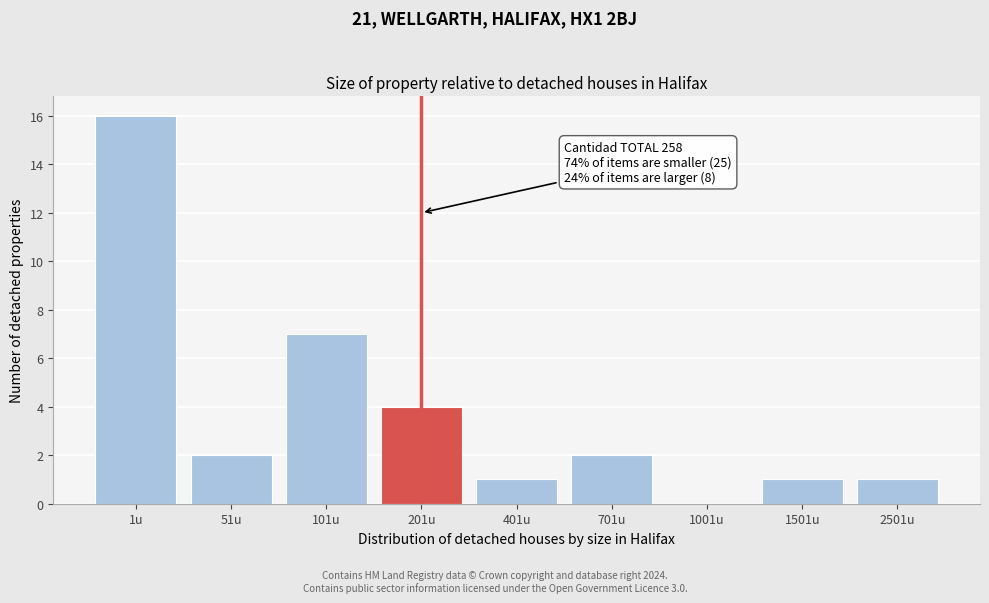

Reading left to right, transcribe all the data shown in this chart.

1u=16	51u=2	101u=7	201u=4	401u=1	701u=2	1001u=0	1501u=1	2501u=1